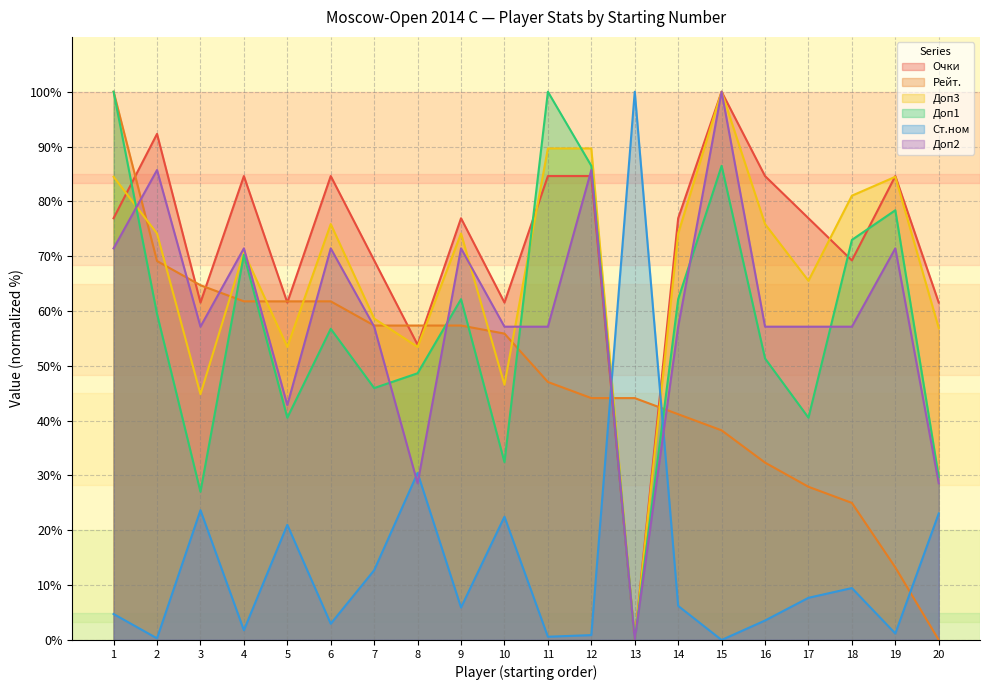

How many interior local valleys does the Ст.ном series have?

7